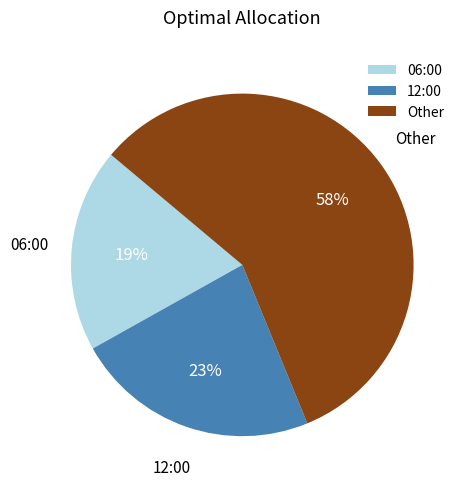

Combined, do Other and 12:00 account for over 50%?

Yes